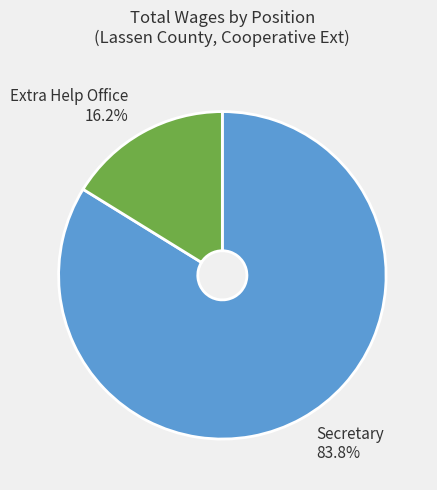

Between Secretary and Extra Help Office, which is larger?

Secretary